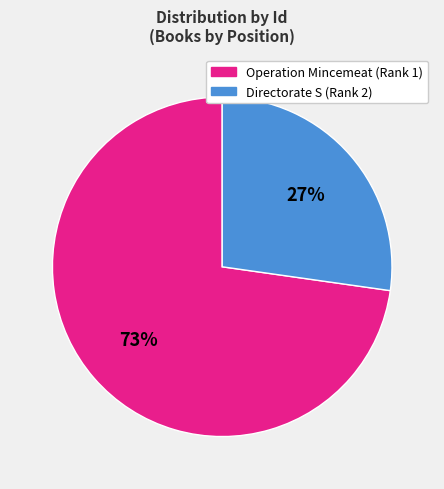

What percentage is the Operation Mincemeat slice, to the nearest percent?

73%